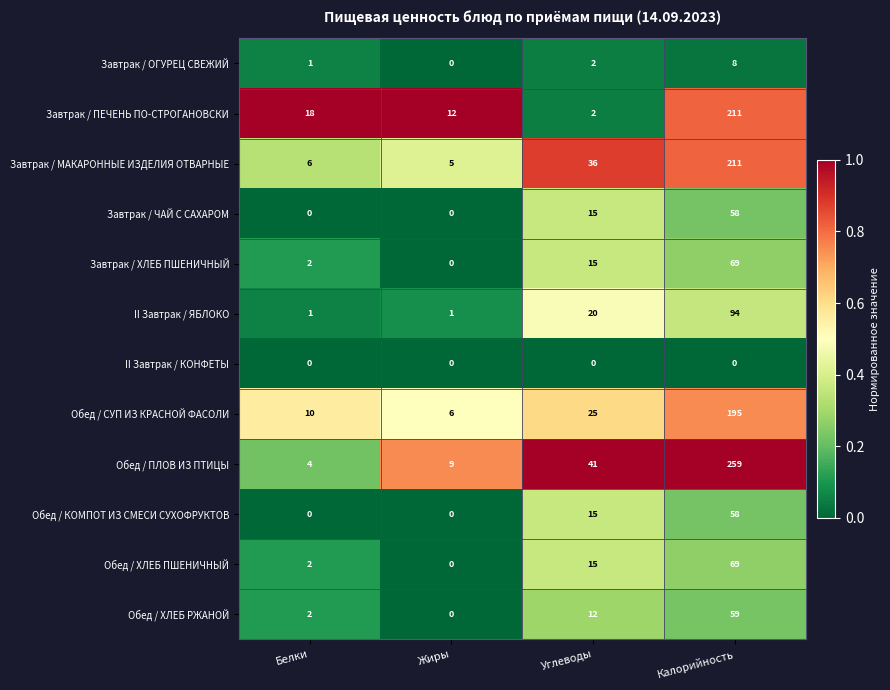

Which series has the largest total across all categories?

Обед / ПЛОВ ИЗ ПТИЦЫ